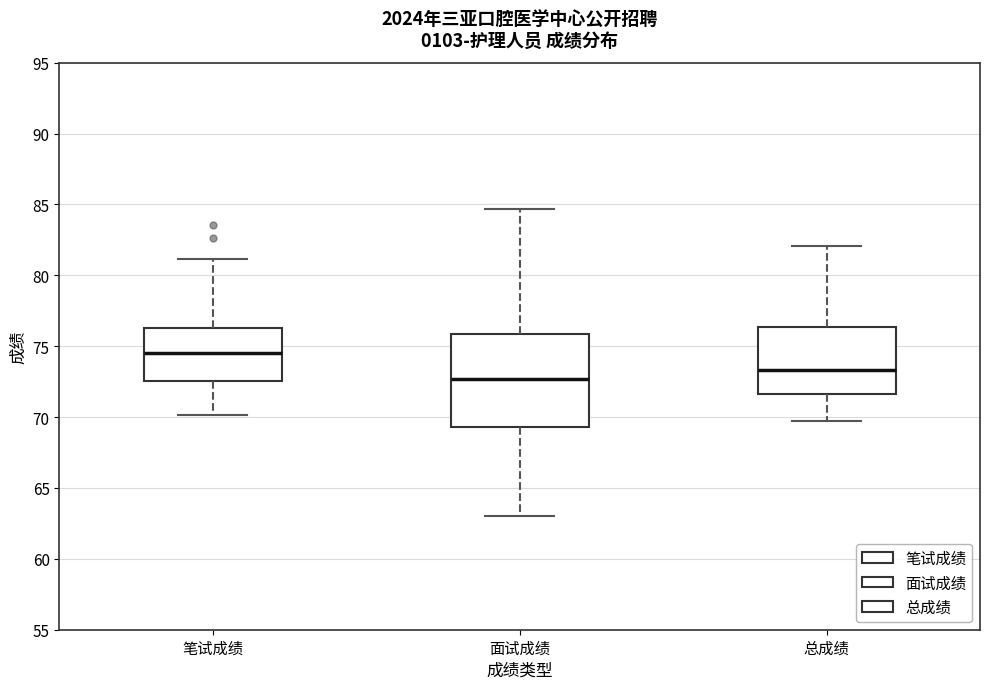

Reading left to right, transcribe this box plot: for each box, give where its median line is, the range the box spans, and where its two whiskers end, as read against the y-axis. The values are not printed on the chart, so give them approximately, as read against the axis.

笔试成绩: median 74.5, box 72.5 to 76.5, whiskers 70.0 to 81.0
面试成绩: median 72.5, box 69.5 to 76.0, whiskers 63.0 to 84.5
总成绩: median 73.5, box 71.5 to 76.5, whiskers 69.5 to 82.0